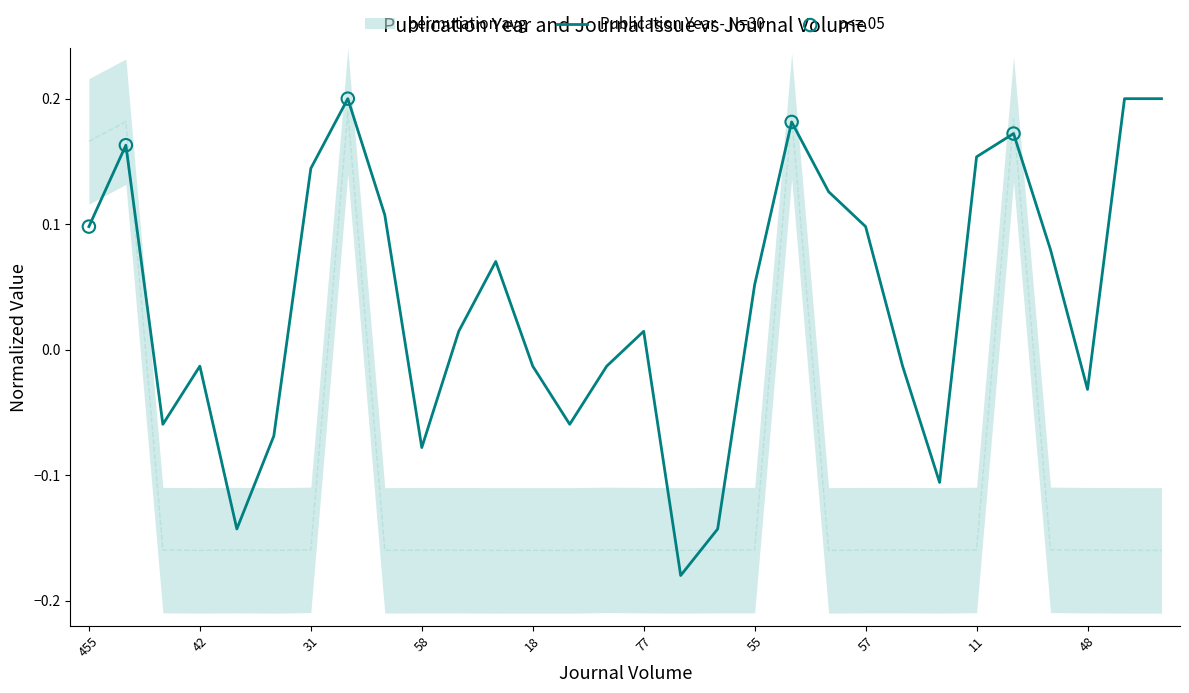

At how many categories does at least one series exceed 0?

17